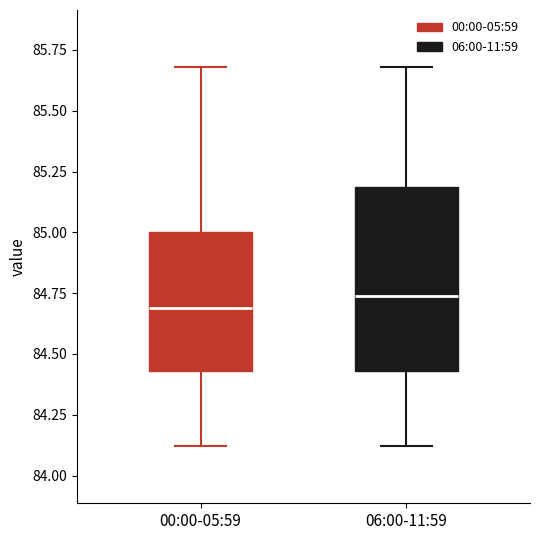

Reading left to right, transcribe this box plot: for each box, give where its median line is, the range the box spans, and where its two whiskers end, as read against the y-axis. The values are not printed on the chart, so give them approximately, as read against the axis.

00:00-05:59: median 84.70, box 84.45 to 85.00, whiskers 84.10 to 85.70
06:00-11:59: median 84.75, box 84.45 to 85.20, whiskers 84.10 to 85.70